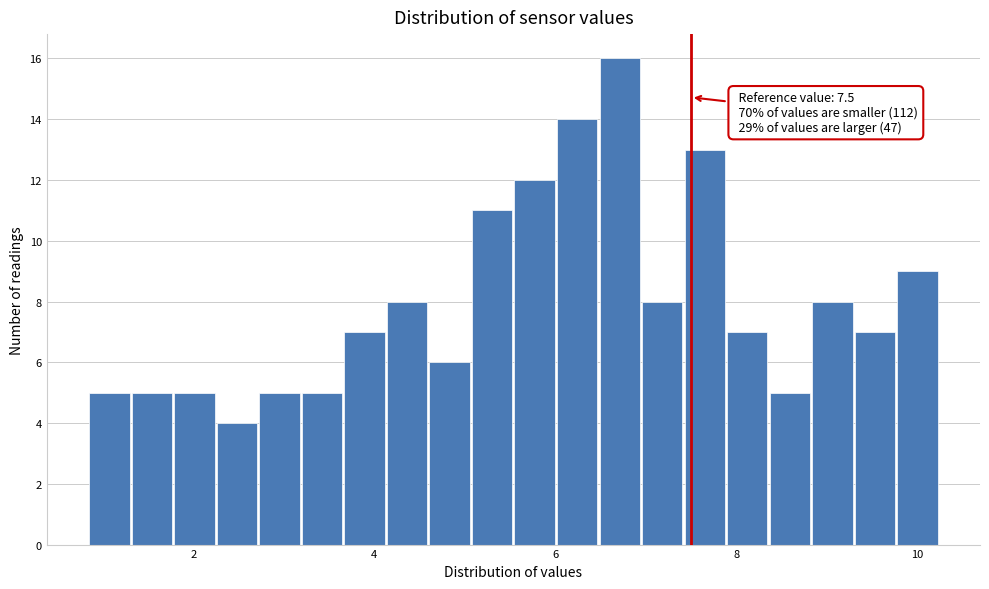

Around what value on the x-axis is the tallest bar? Give the approximate position of its centre, as read against the axis.

6.8